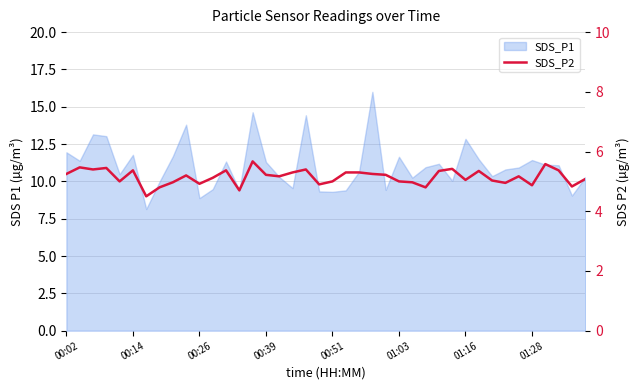

True or false: the data has more than 1 interior local peaks.

True